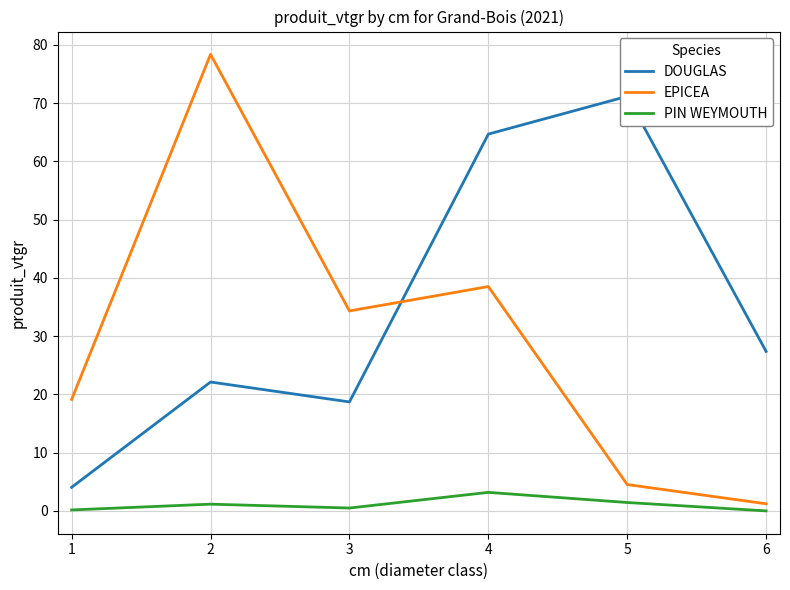

The EPICEA series shows 19.1 at 1. True or false?

True